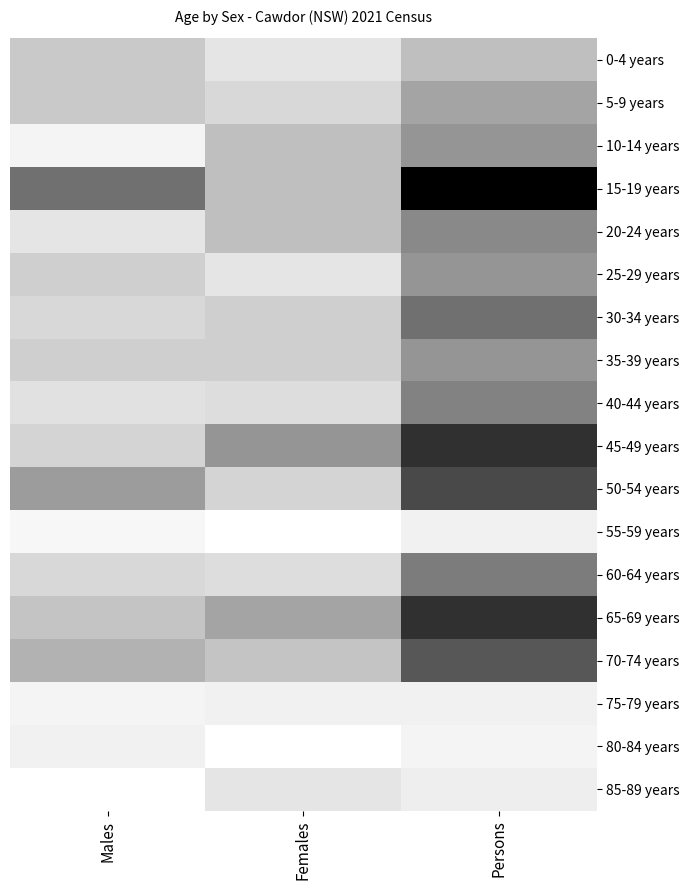

Which series has the largest range (max minus min)?

15-19 years